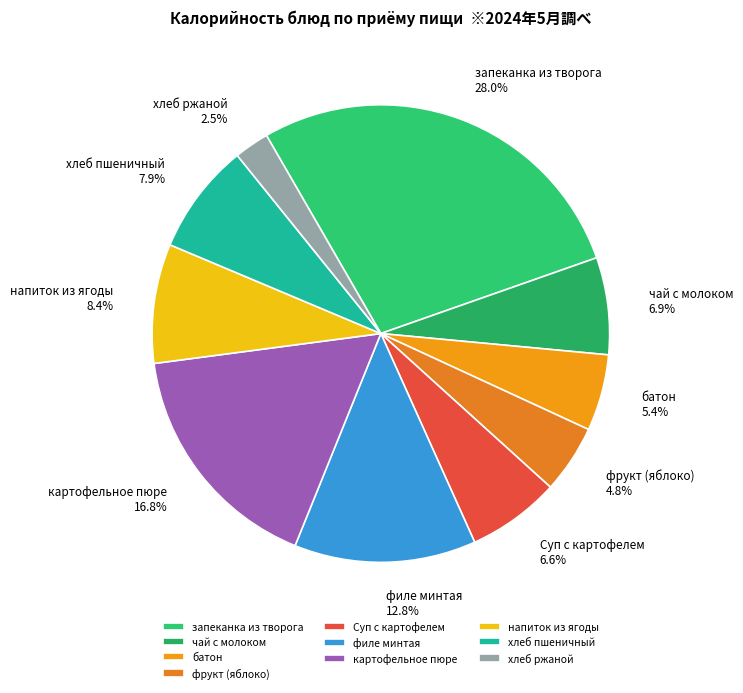

Which slice is the smallest?

хлеб ржаной